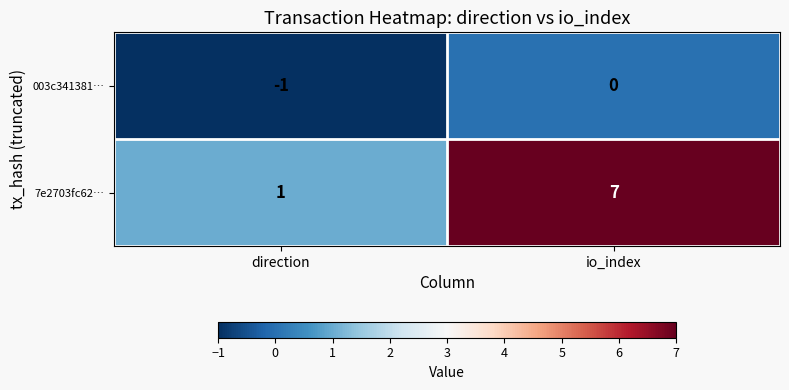

True or false: 003c341381… has a value of 1 at io_index.

False